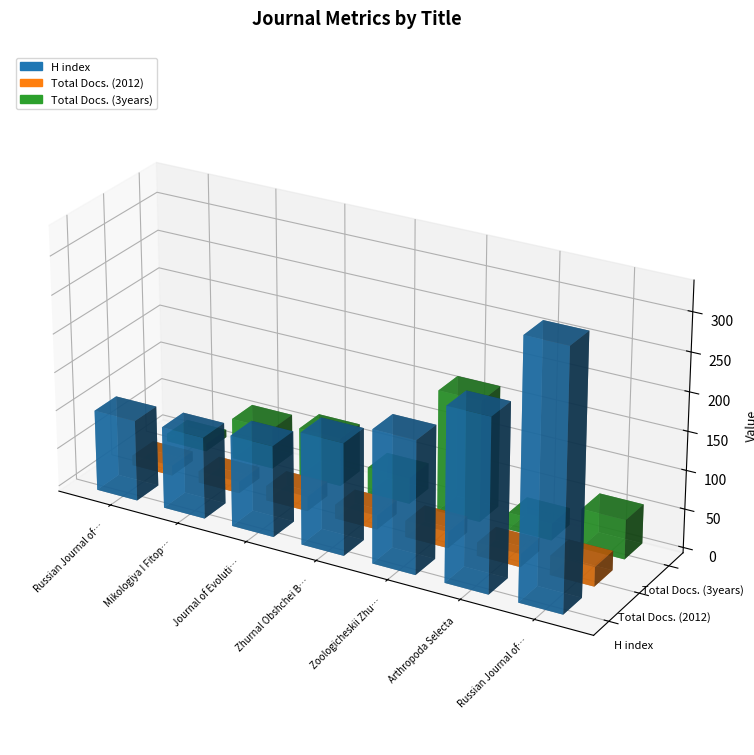

At Zoologicheskii Zhurnal, list the series in order from smallest to largest.

Total Docs. (2012), Total Docs. (3years), H index